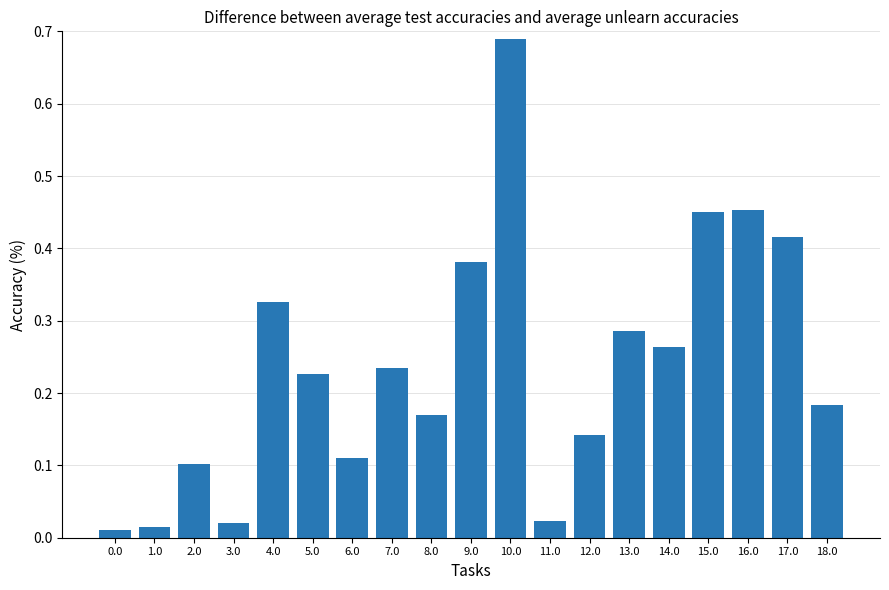

True or false: the data shows 0.4 at 13.0.

False